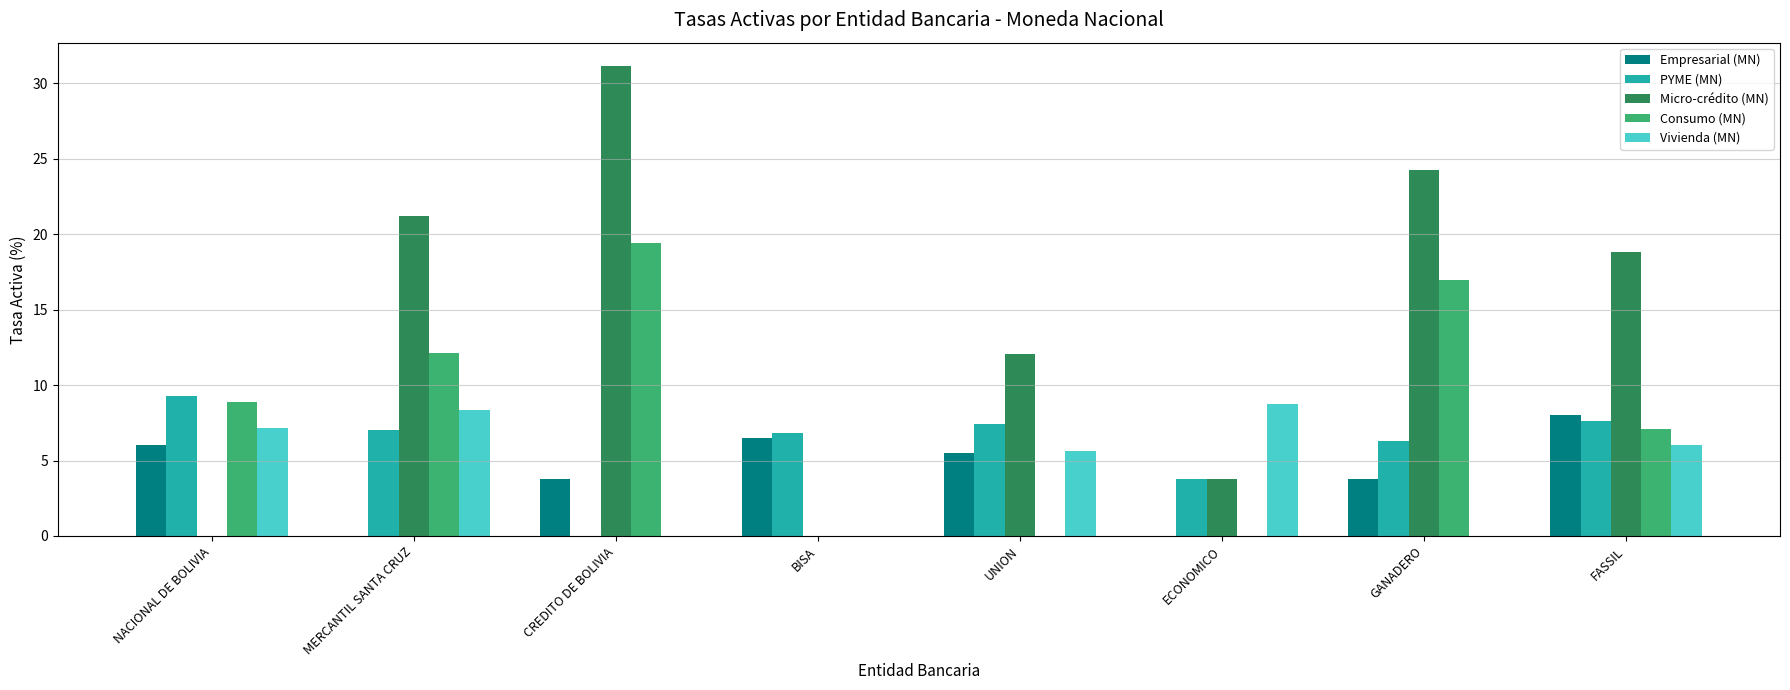

What is the greatest value displayed?

31.1